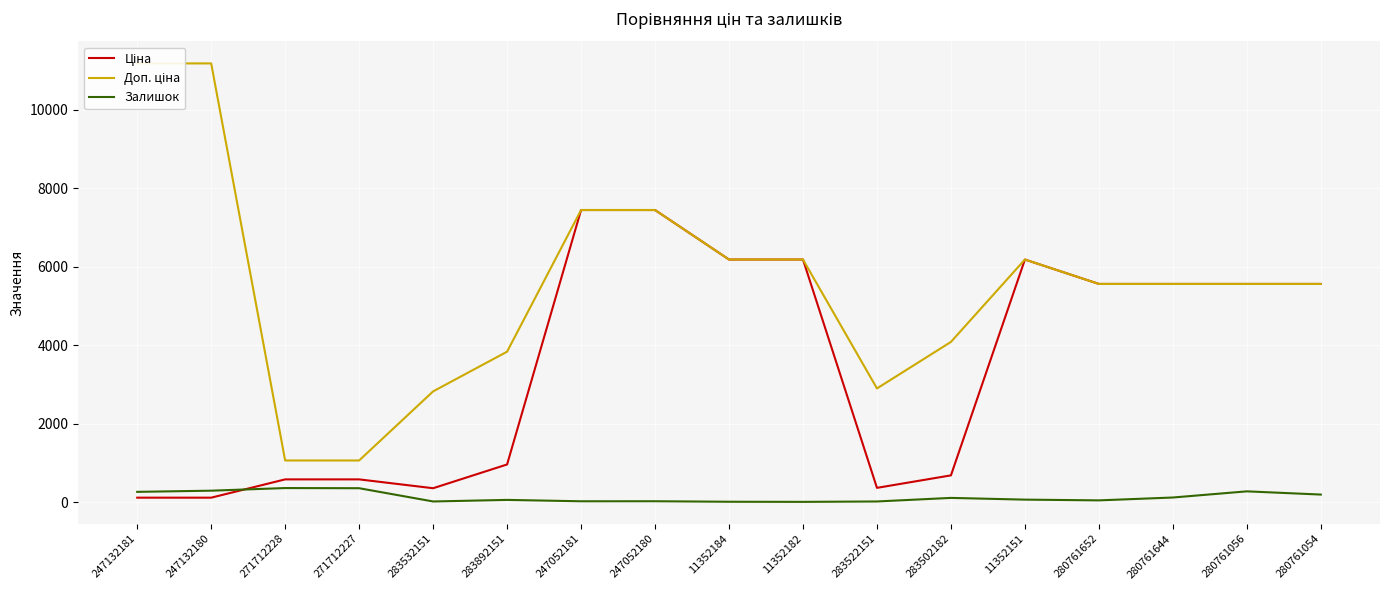

Reading left to right, transcribe all the data shown in this chart.

Ціна: 111.8	111.8	578.1	578.1	352.6	958.4	7444.6	7444.6	6182.6	6182.6	362.1	680.4	6182.6	5560.3	5560.3	5560.3	5560.3
Доп. ціна: 11182.0	11182.0	1060.0	1060.0	2821.2	3833.8	7444.6	7444.6	6182.6	6182.6	2896.6	4082.3	6182.6	5560.3	5560.3	5560.3	5560.3
Залишок: 260.0	290.0	357.0	353.0	15.0	55.0	20.0	21.0	8.0	5.0	15.0	106.0	62.0	43.0	116.0	273.0	191.0